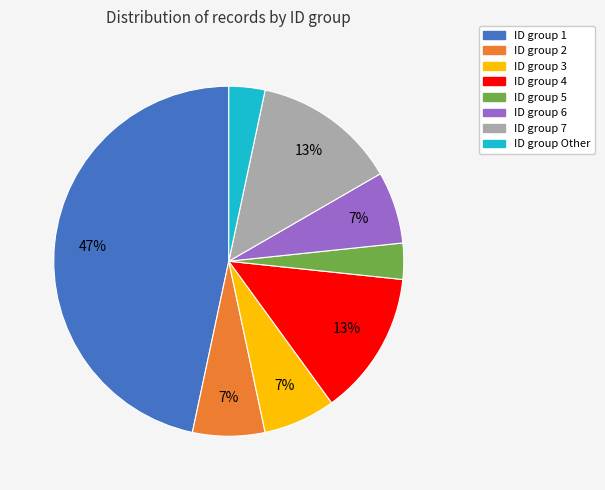

Is there a majority slice in this chart?

No